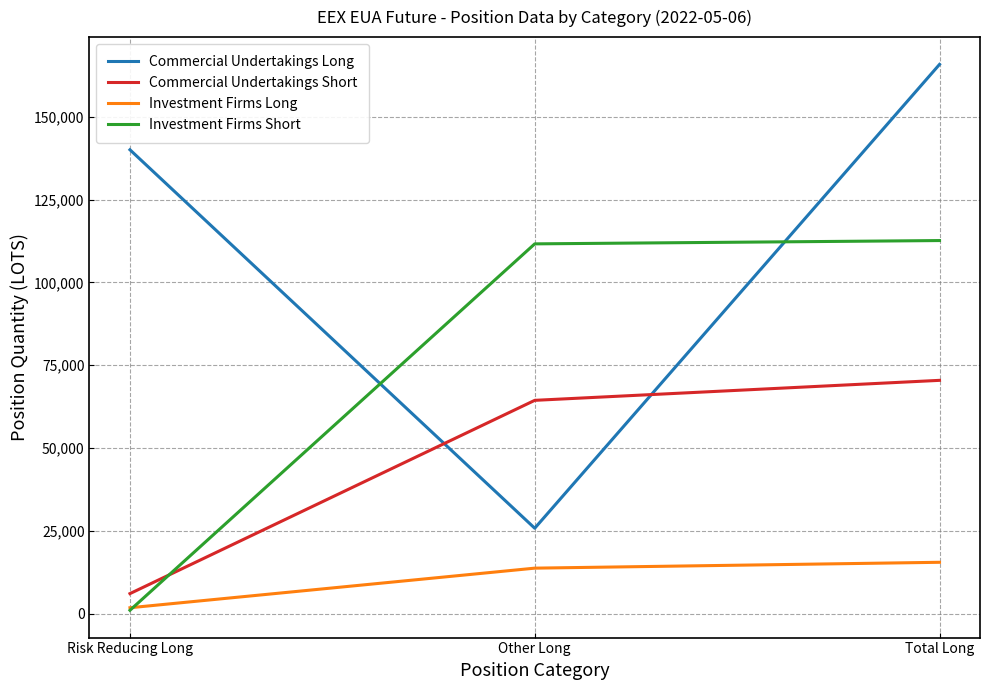

Reading left to right, extract all data points from this chart.

Commercial Undertakings Long: 140049	25778	165827
Commercial Undertakings Short: 6037	64393	70430
Investment Firms Long: 1769	13724	15493
Investment Firms Short: 1000	111639	112639